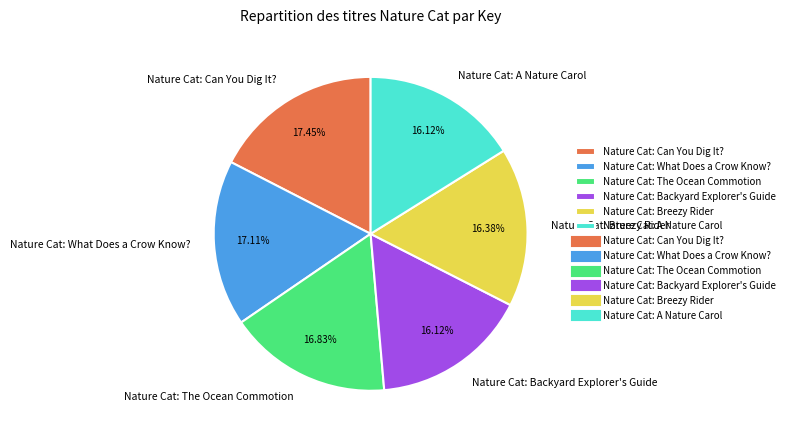

The Nature Cat: Breezy Rider slice represents 16% of the pie. True or false?

True